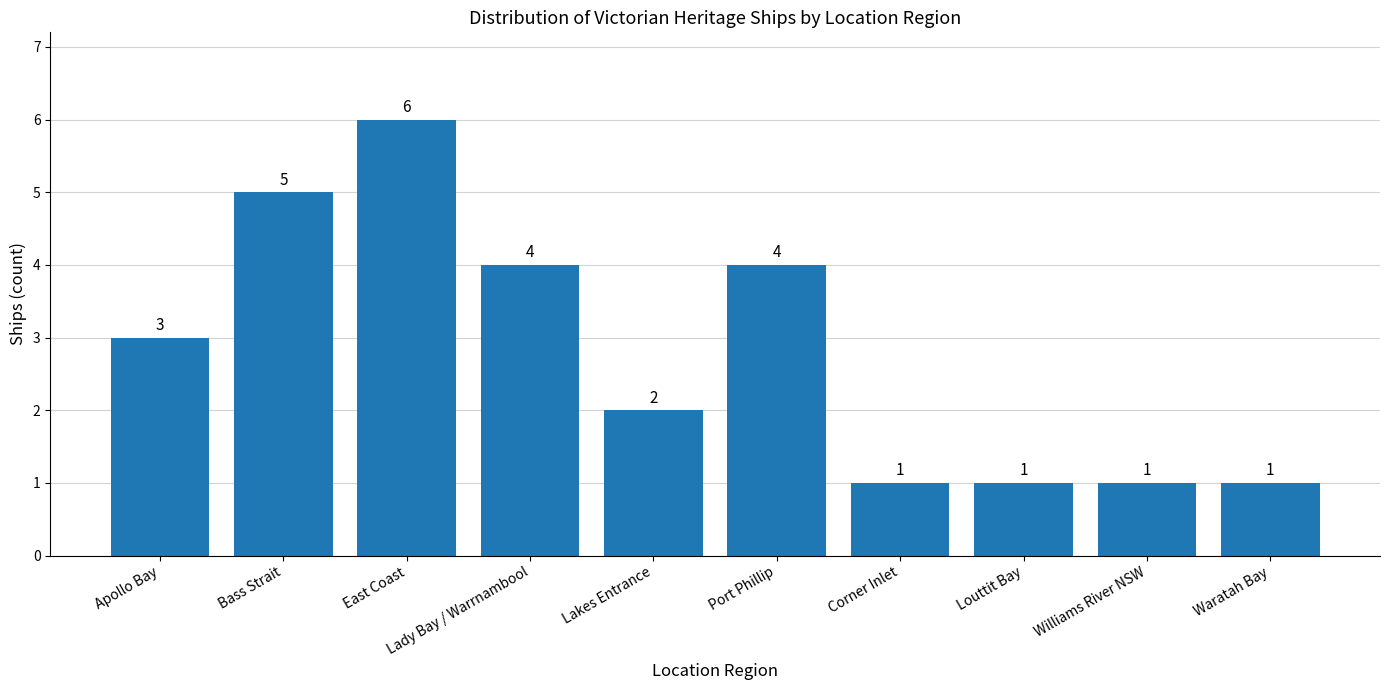

What is the difference between the maximum and minimum values?

5